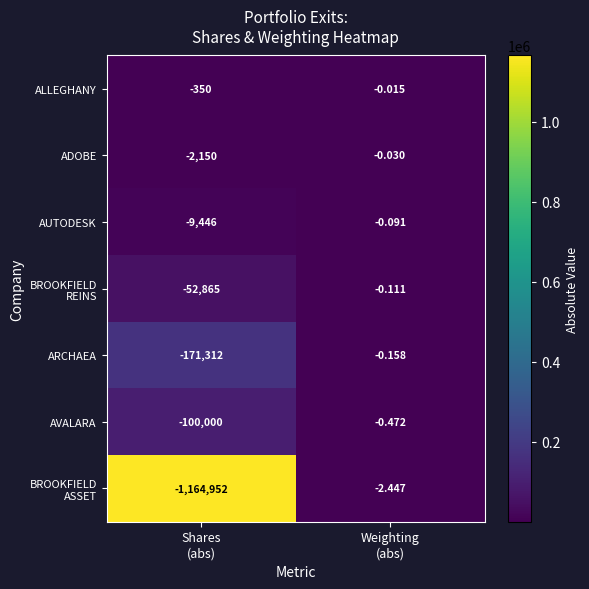

Which series has the largest total across all categories?

ALLEGHANY